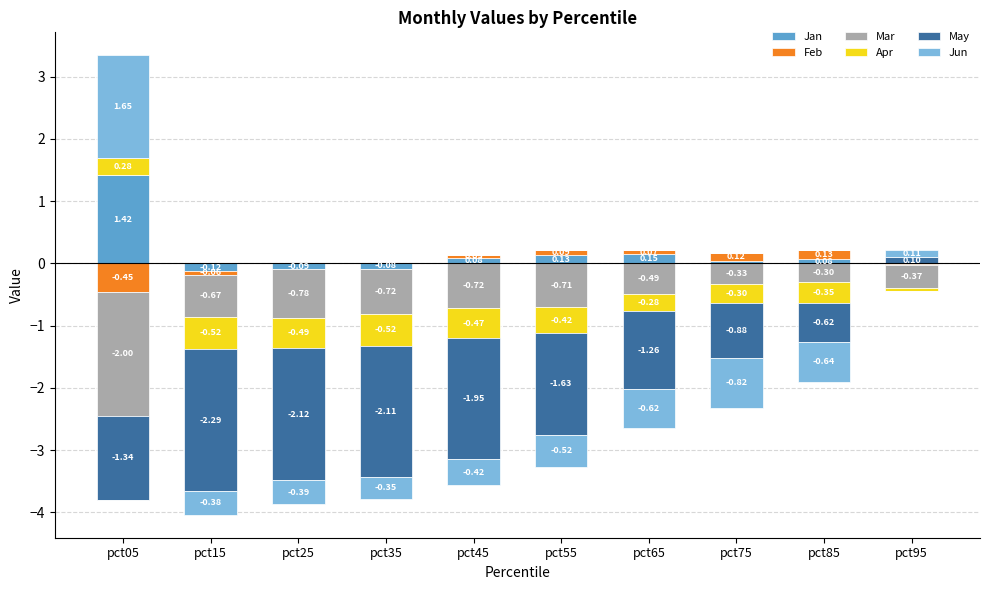

What is the value of the Feb bar at the 6th from the left?

0.1